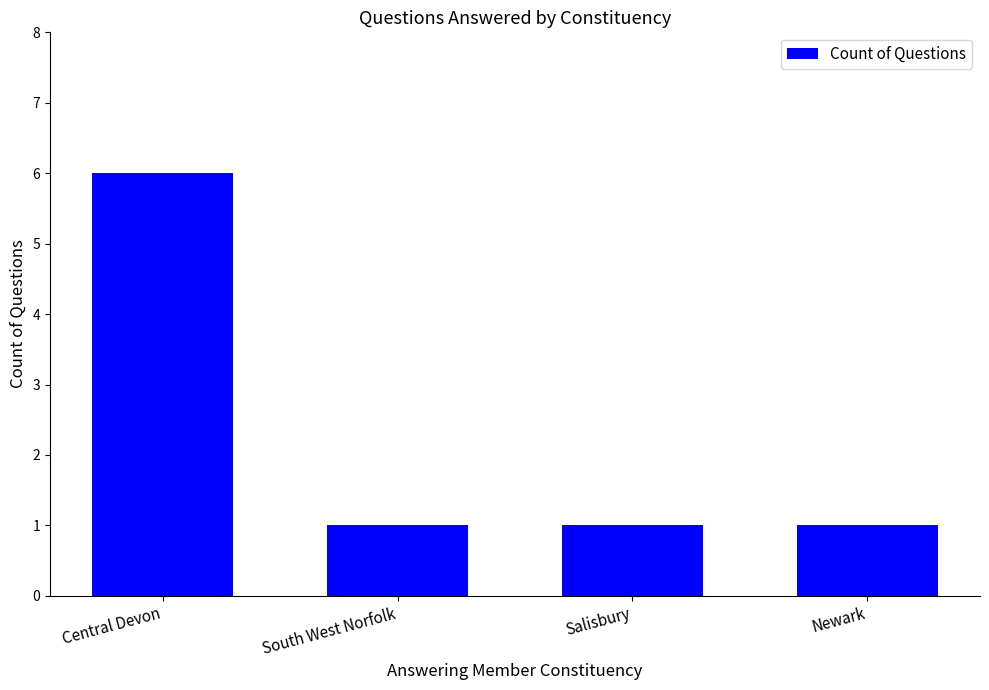

What value does the data have at South West Norfolk?

1